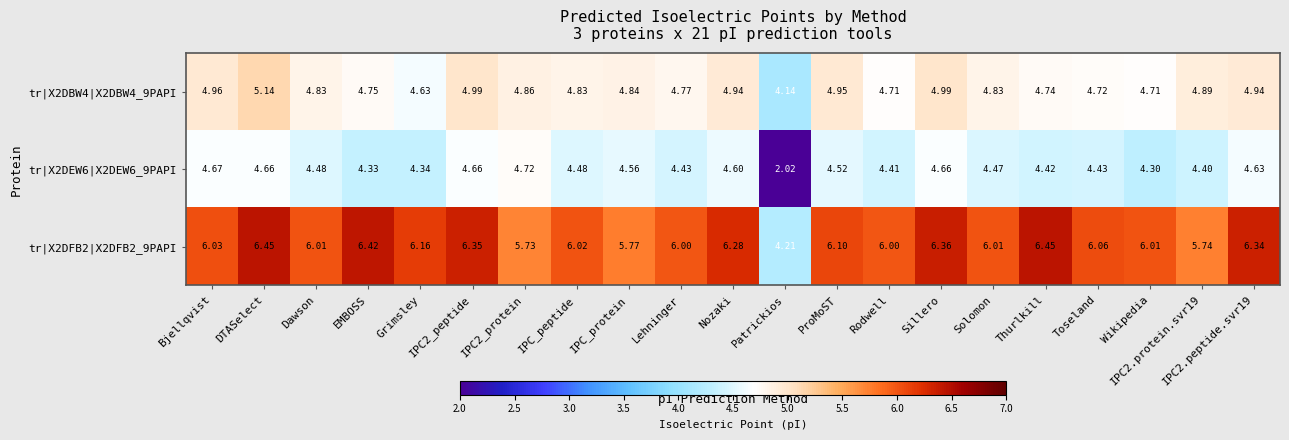

At which label is tr|X2DEW6|X2DEW6_9PAPI closest to 3?

Patrickios